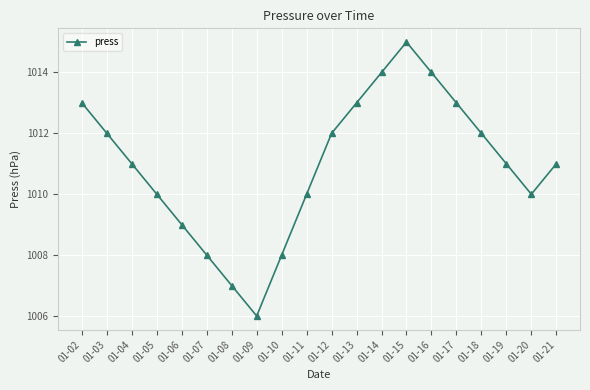

What is the maximum value shown in the chart?

1015